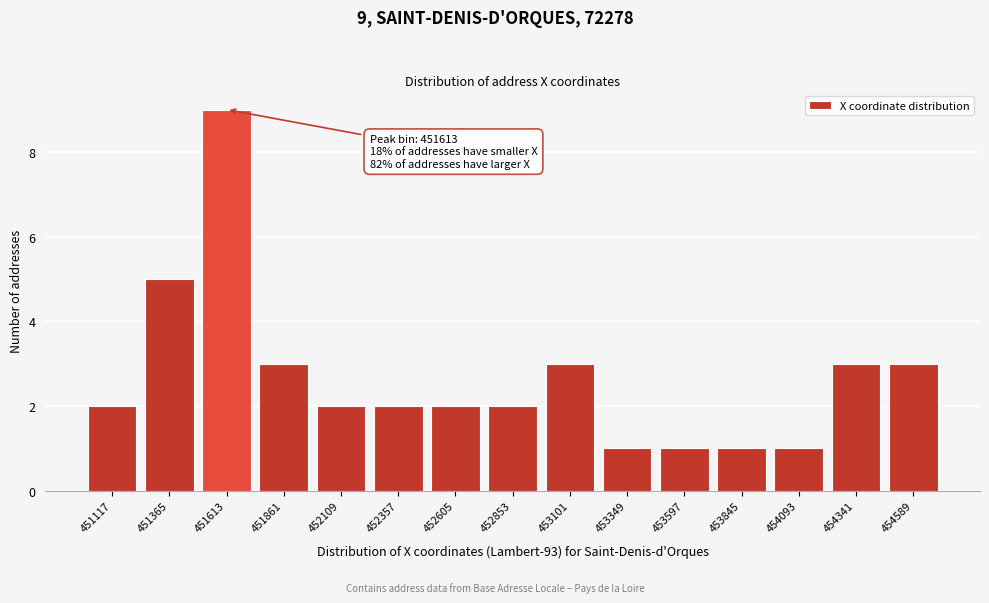

Reading left to right, transcribe all the data shown in this chart.

451117=2	451365=5	451613=9	451861=3	452109=2	452357=2	452605=2	452853=2	453101=3	453349=1	453597=1	453845=1	454093=1	454341=3	454589=3